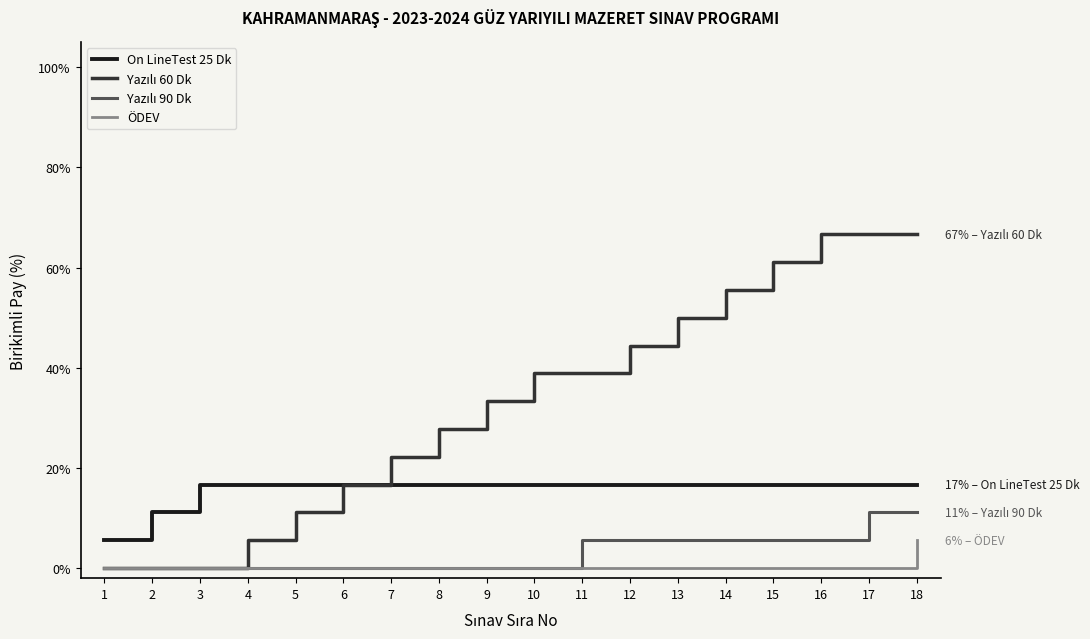

Does the chart display data point markers on the line(s)?

No